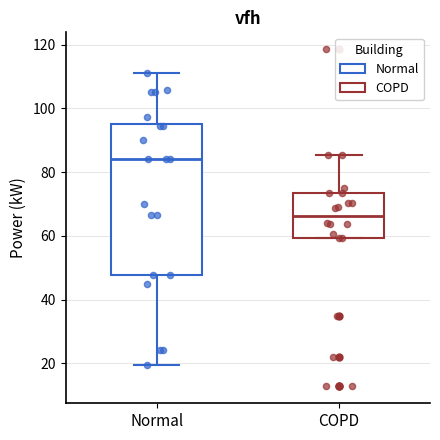

Reading left to right, read every box against the y-axis: the position of its median line, the range the box covers, and the ends of its whiskers. The values are not printed on the chart, so give them approximately, as read against the axis.

Normal: median 84, box 48 to 96, whiskers 20 to 112
COPD: median 66, box 60 to 74, whiskers 60 to 86